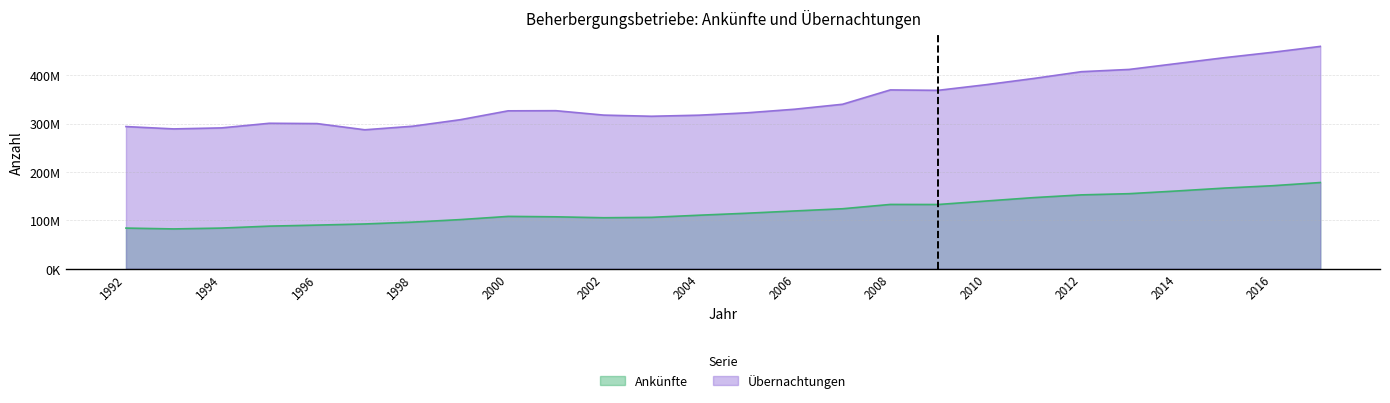

Where does the Übernachtungen series first go above 326633155?

2006